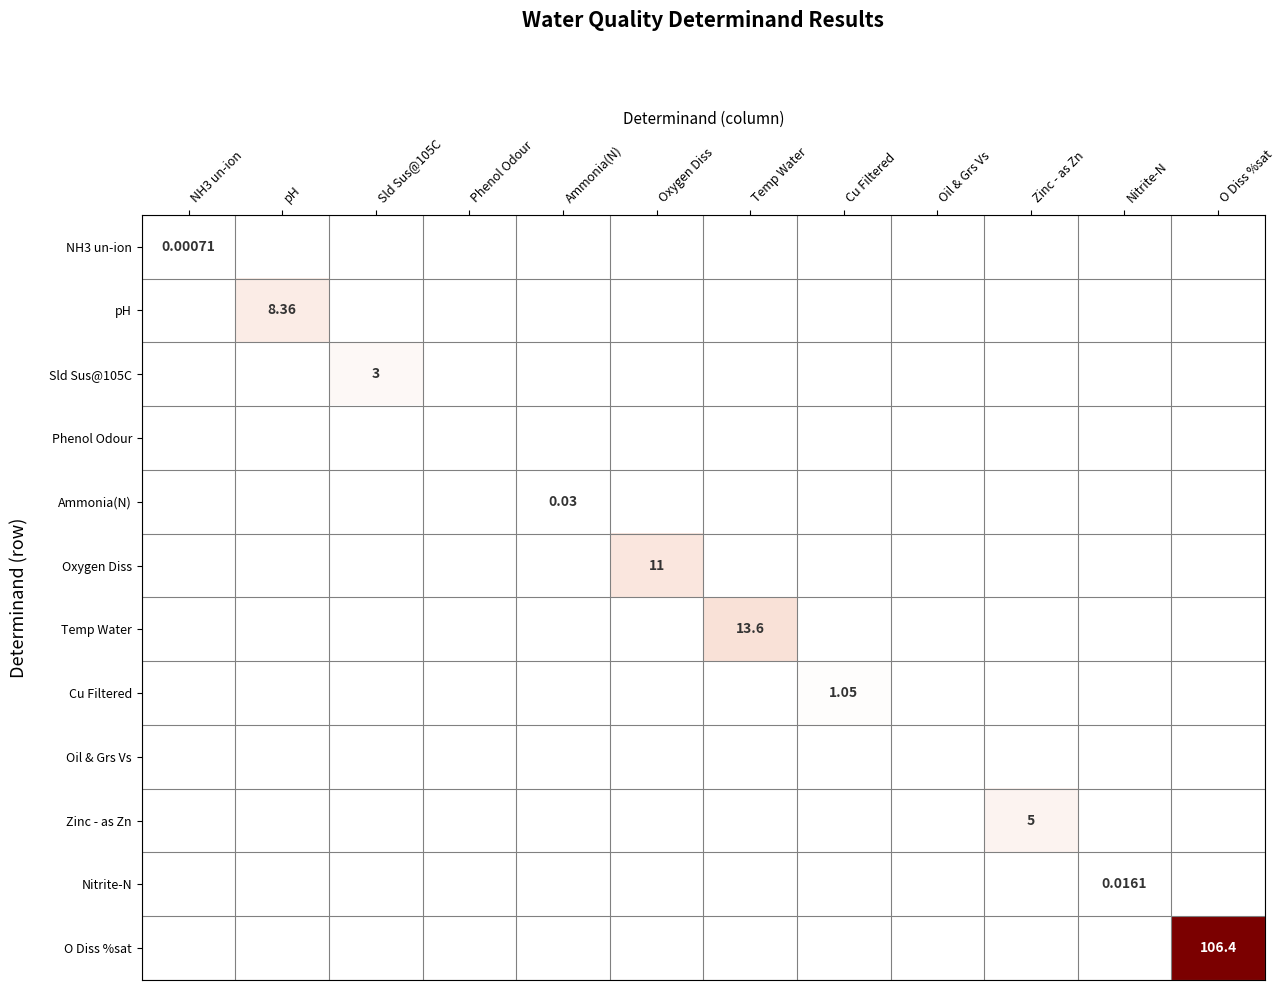

Is the value of Oxygen Diss at Oil & Grs Vs greater than the value of NH3 un-ion at Zinc - as Zn?

No